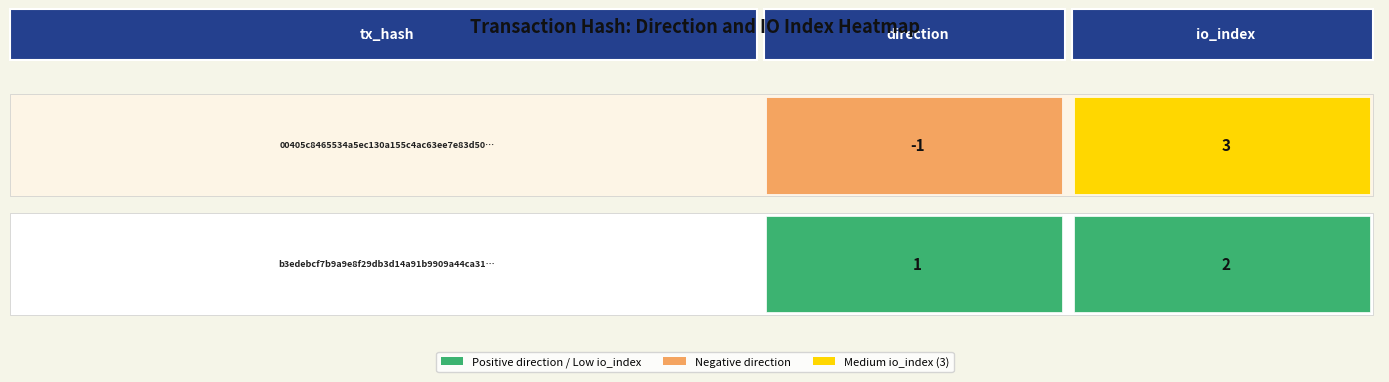

Reading right to left, extract all data points from this chart.

00405c8465534a5ec130a155c4ac63ee7e83d50: 1=3	0=-1
b3edebcf7b9a9e8f29db3d14a91b9909a44ca31: 1=2	0=1